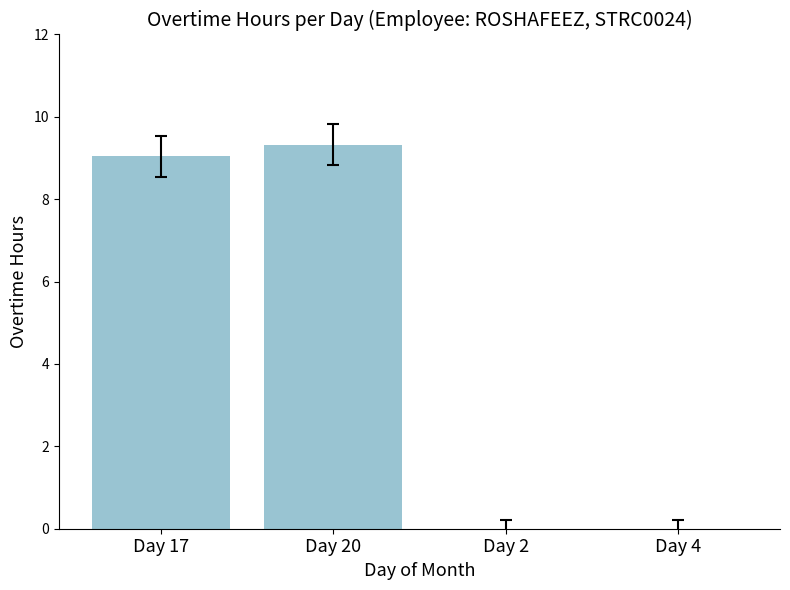

What is the sum of all values?

18.4